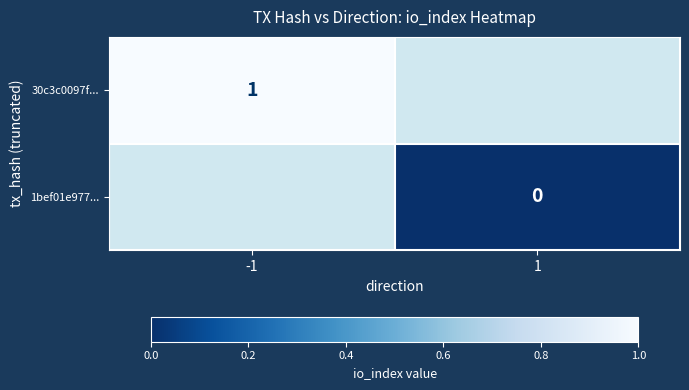

At how many categories does at least one series exceed 0?

1